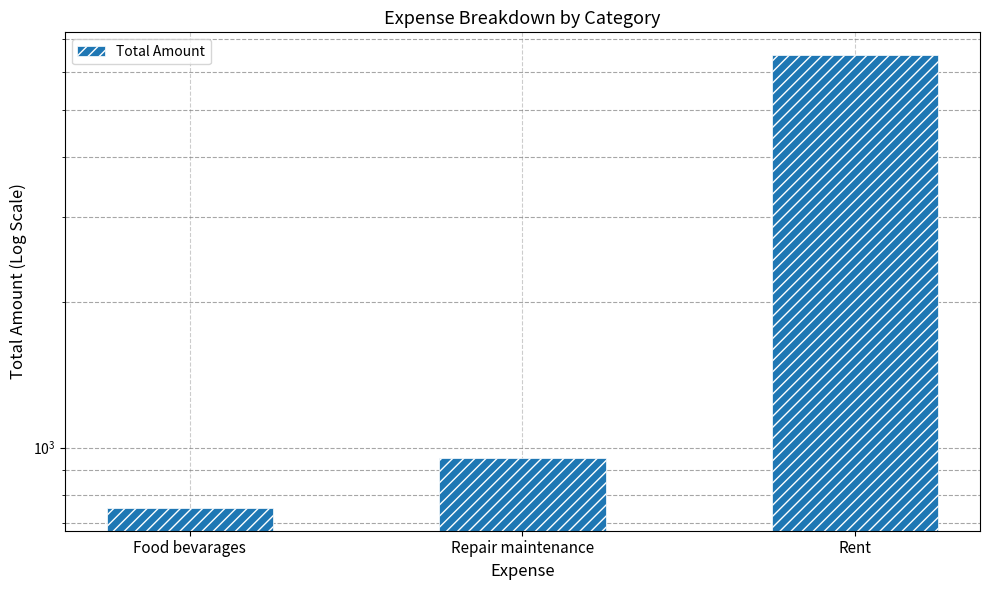

What is the label of the 1st bar from the left?

Food bevarages